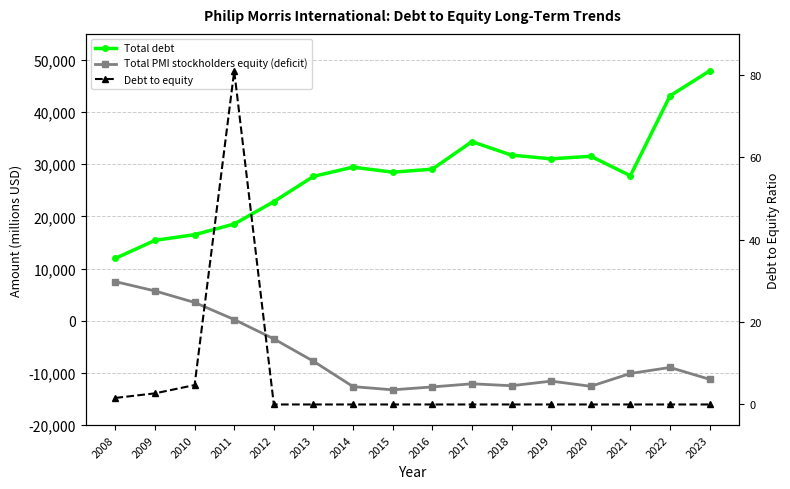

Which series has the largest total across all categories?

Total debt